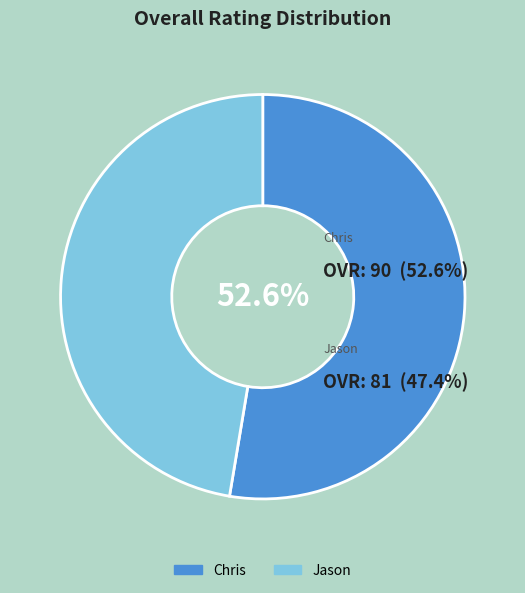

To the nearest percent, what is the average slice percentage?

50%